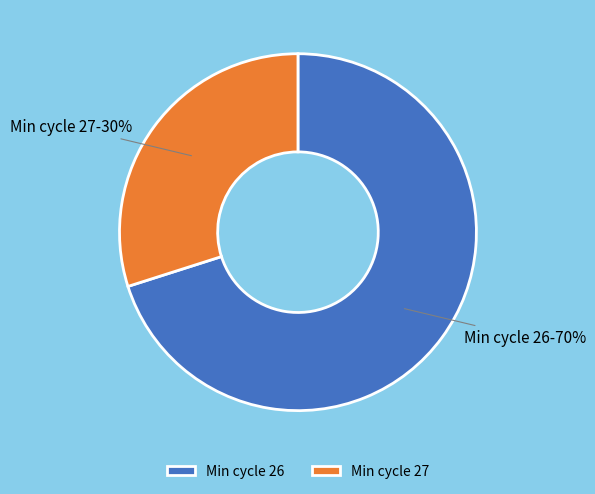

To the nearest percent, what is the average slice percentage?

50%